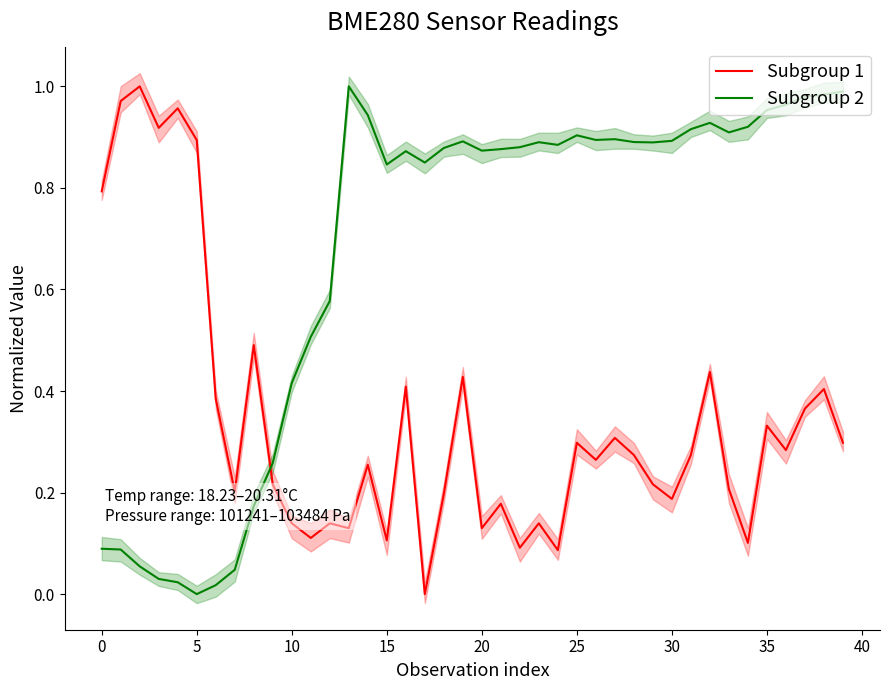

Is it true that Subgroup 2 equals 0.9 at 26?

True